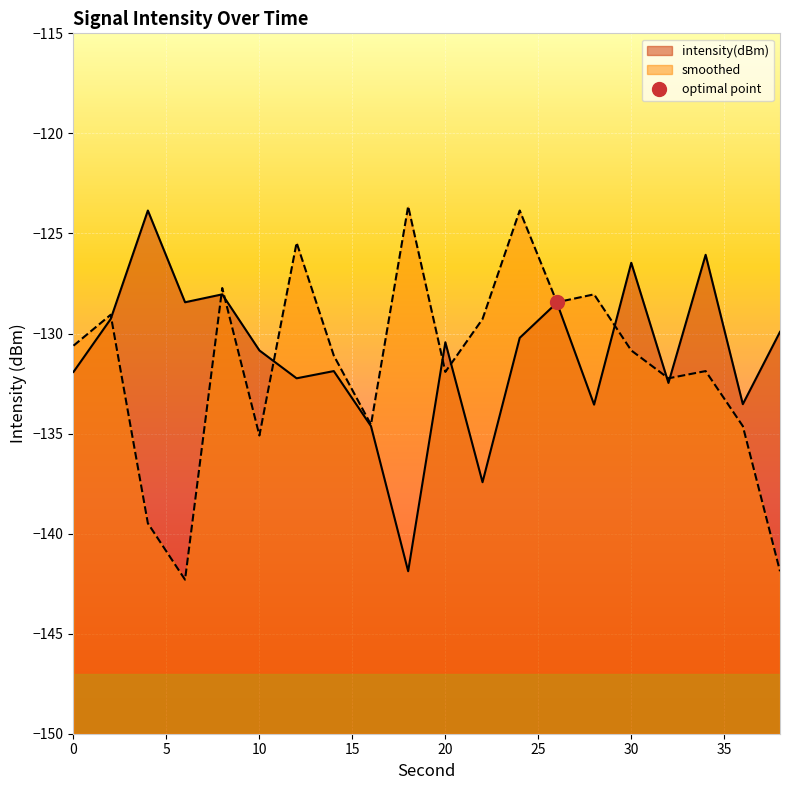

The intensity(dBm) series shows -184.1 at 34. True or false?

False